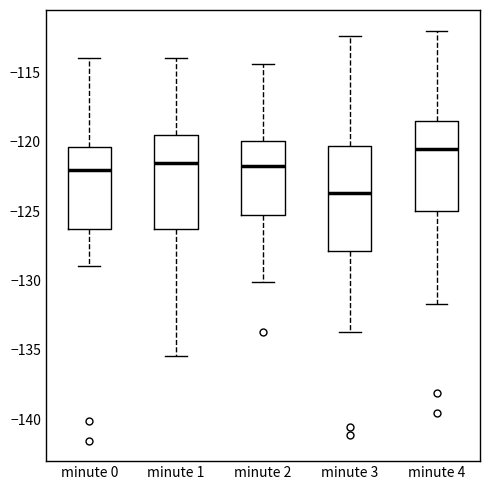

Where does the upper whisker of the box for minute 2 end on the y-axis? The values are not printed on the chart, so give them approximately, as read against the axis.

-114.5